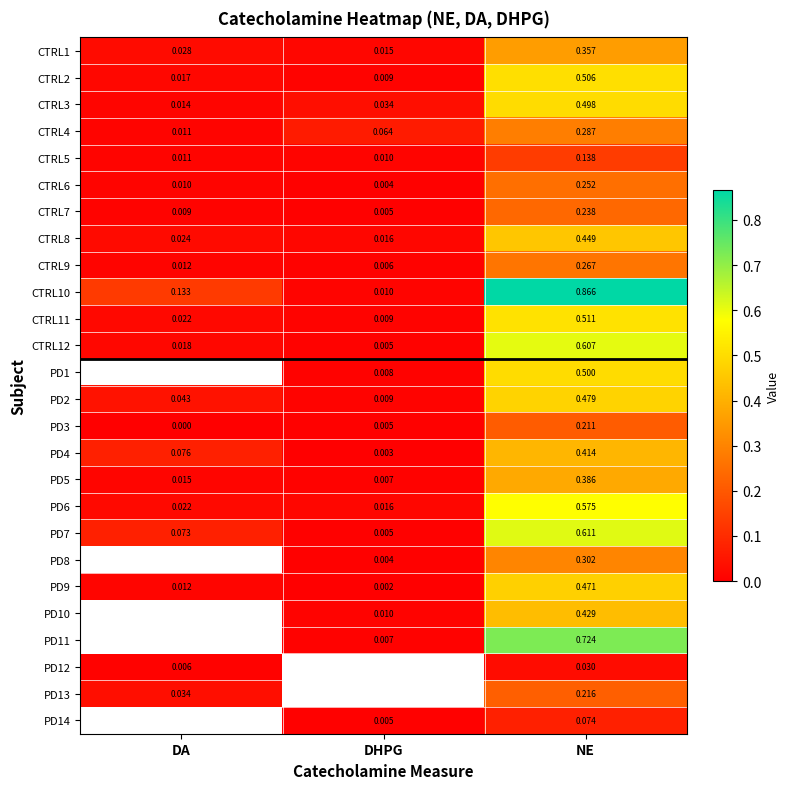

Is the value of PD14 at DHPG greater than the value of PD7 at DA?

No